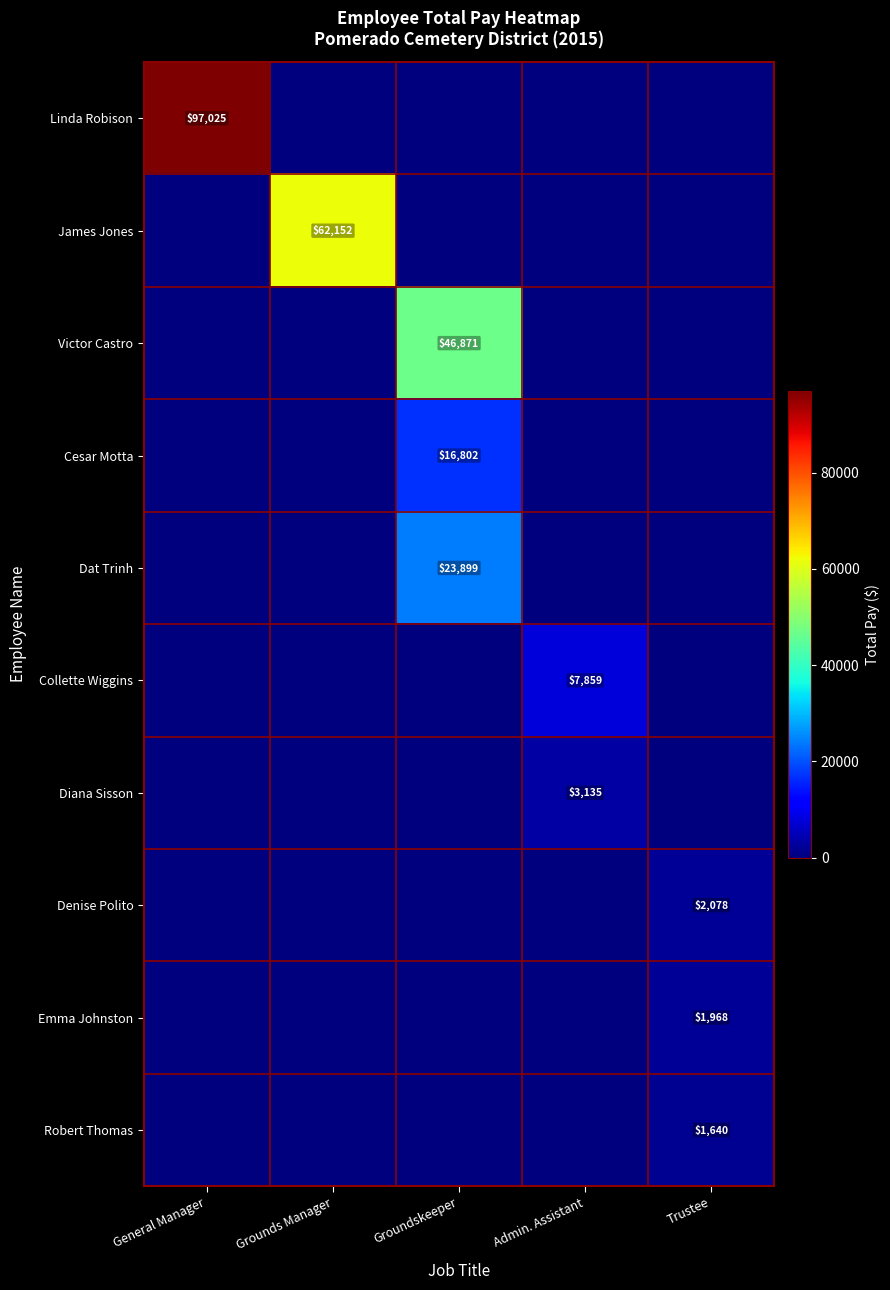

Is it true that Emma Johnston equals 992 at Trustee?

False